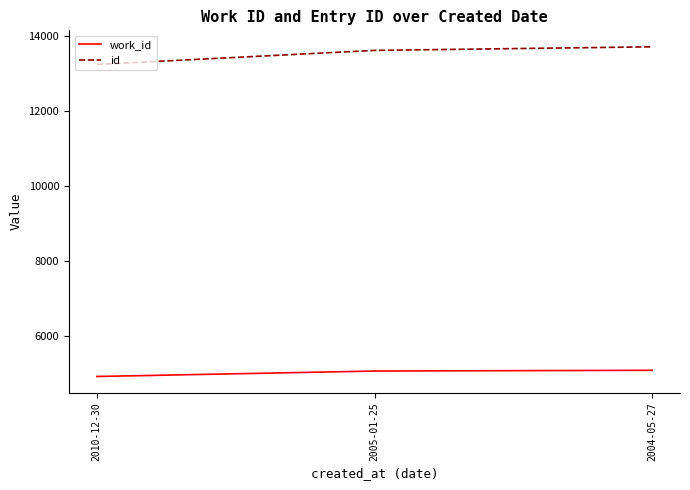

What position from the left is 2004-05-27?

3